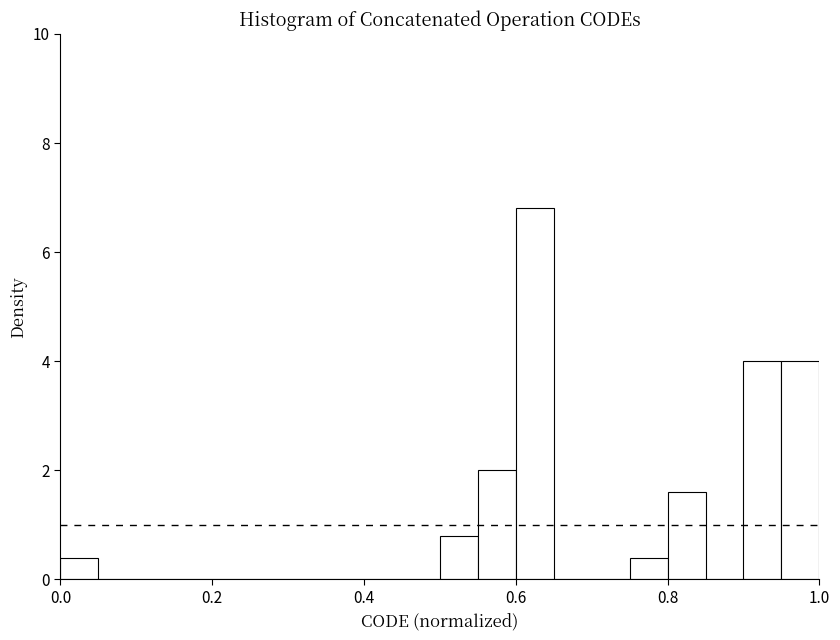

Around what value on the x-axis is the tallest bar? Give the approximate position of its centre, as read against the axis.

0.62